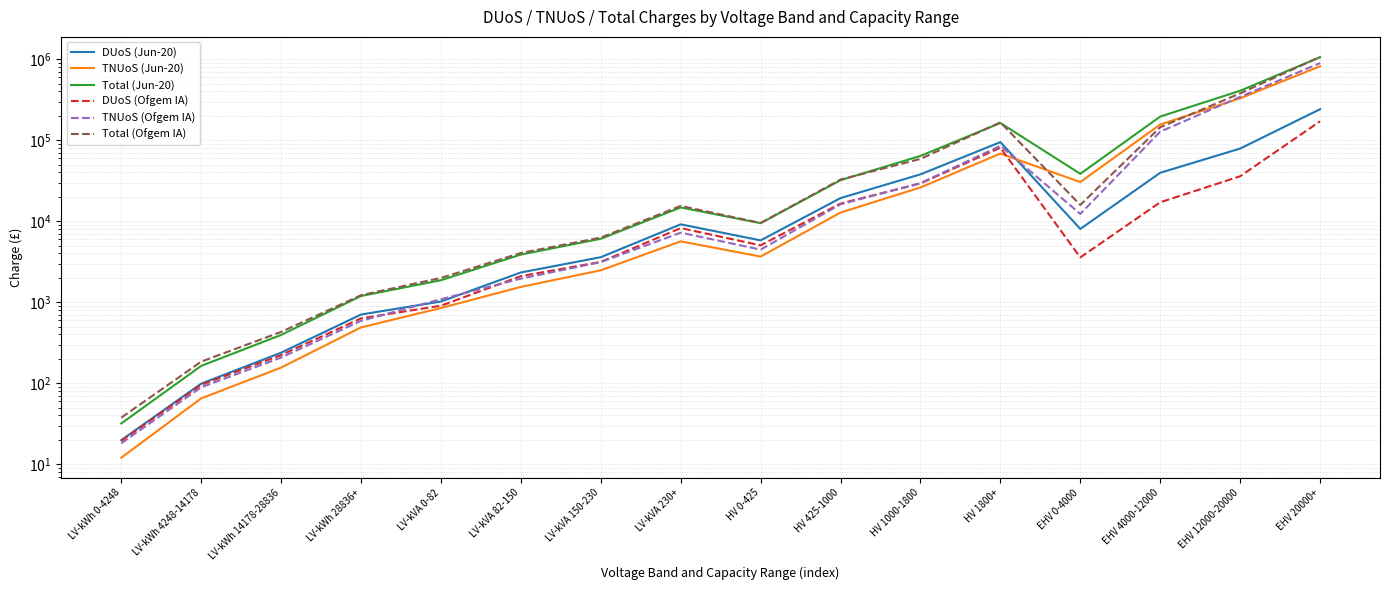

Rank the series by their maximum value, from lowest to highest.

DUoS (Ofgem IA), DUoS (Jun-20), TNUoS (Jun-20), TNUoS (Ofgem IA), Total (Jun-20), Total (Ofgem IA)